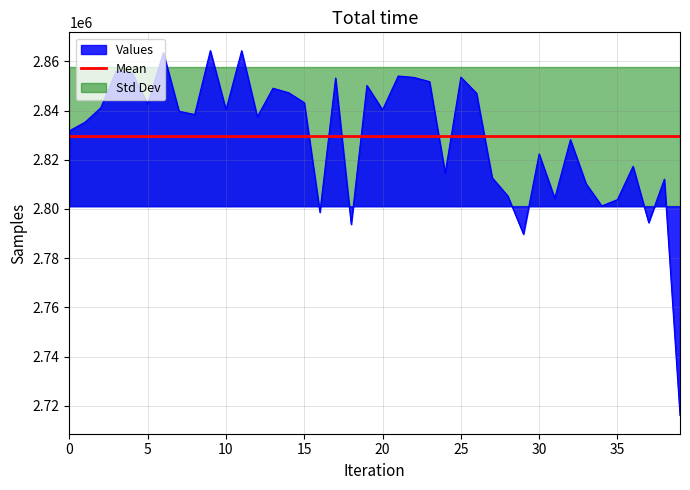

What is the difference between the values at 9 and 38?

52297